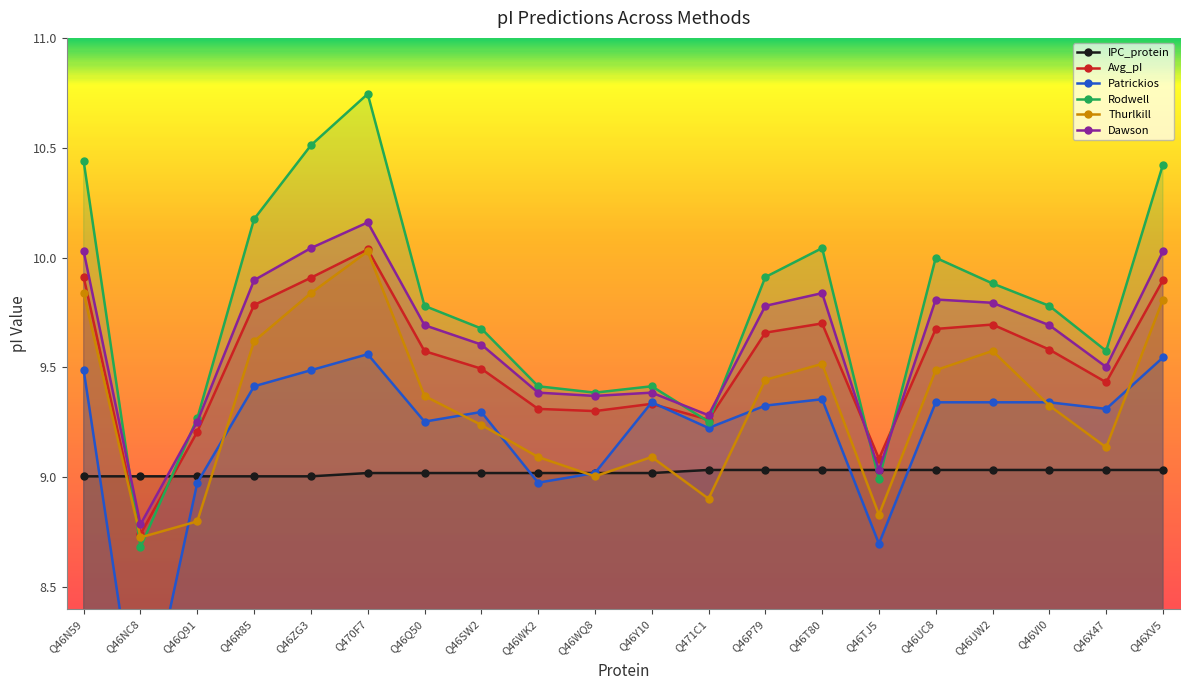

Reading right to left, list all the values displayed in this chart.

IPC_protein: Q46XV5=9.0	Q46X47=9.0	Q46VI0=9.0	Q46UW2=9.0	Q46UC8=9.0	Q46TJ5=9.0	Q46T80=9.0	Q46P79=9.0	Q471C1=9.0	Q46Y10=9.0	Q46WQ8=9.0	Q46WK2=9.0	Q46SW2=9.0	Q46Q50=9.0	Q470F7=9.0	Q46ZG3=9.0	Q46R85=9.0	Q46Q91=9.0	Q46NC8=9.0	Q46N59=9.0
Avg_pI: Q46XV5=9.9	Q46X47=9.4	Q46VI0=9.6	Q46UW2=9.7	Q46UC8=9.7	Q46TJ5=9.1	Q46T80=9.7	Q46P79=9.7	Q471C1=9.3	Q46Y10=9.3	Q46WQ8=9.3	Q46WK2=9.3	Q46SW2=9.5	Q46Q50=9.6	Q470F7=10.0	Q46ZG3=9.9	Q46R85=9.8	Q46Q91=9.2	Q46NC8=8.7	Q46N59=9.9
Patrickios: Q46XV5=9.5	Q46X47=9.3	Q46VI0=9.3	Q46UW2=9.3	Q46UC8=9.3	Q46TJ5=8.7	Q46T80=9.4	Q46P79=9.3	Q471C1=9.2	Q46Y10=9.3	Q46WQ8=9.0	Q46WK2=9.0	Q46SW2=9.3	Q46Q50=9.3	Q470F7=9.6	Q46ZG3=9.5	Q46R85=9.4	Q46Q91=9.0	Q46NC8=7.8	Q46N59=9.5
Rodwell: Q46XV5=10.4	Q46X47=9.6	Q46VI0=9.8	Q46UW2=9.9	Q46UC8=10.0	Q46TJ5=9.0	Q46T80=10.0	Q46P79=9.9	Q471C1=9.3	Q46Y10=9.4	Q46WQ8=9.4	Q46WK2=9.4	Q46SW2=9.7	Q46Q50=9.8	Q470F7=10.7	Q46ZG3=10.5	Q46R85=10.2	Q46Q91=9.3	Q46NC8=8.7	Q46N59=10.4
Thurlkill: Q46XV5=9.8	Q46X47=9.1	Q46VI0=9.3	Q46UW2=9.6	Q46UC8=9.5	Q46TJ5=8.8	Q46T80=9.5	Q46P79=9.4	Q471C1=8.9	Q46Y10=9.1	Q46WQ8=9.0	Q46WK2=9.1	Q46SW2=9.2	Q46Q50=9.4	Q470F7=10.0	Q46ZG3=9.8	Q46R85=9.6	Q46Q91=8.8	Q46NC8=8.7	Q46N59=9.8
Dawson: Q46XV5=10.0	Q46X47=9.5	Q46VI0=9.7	Q46UW2=9.8	Q46UC8=9.8	Q46TJ5=9.0	Q46T80=9.8	Q46P79=9.8	Q471C1=9.3	Q46Y10=9.4	Q46WQ8=9.4	Q46WK2=9.4	Q46SW2=9.6	Q46Q50=9.7	Q470F7=10.2	Q46ZG3=10.0	Q46R85=9.9	Q46Q91=9.3	Q46NC8=8.8	Q46N59=10.0